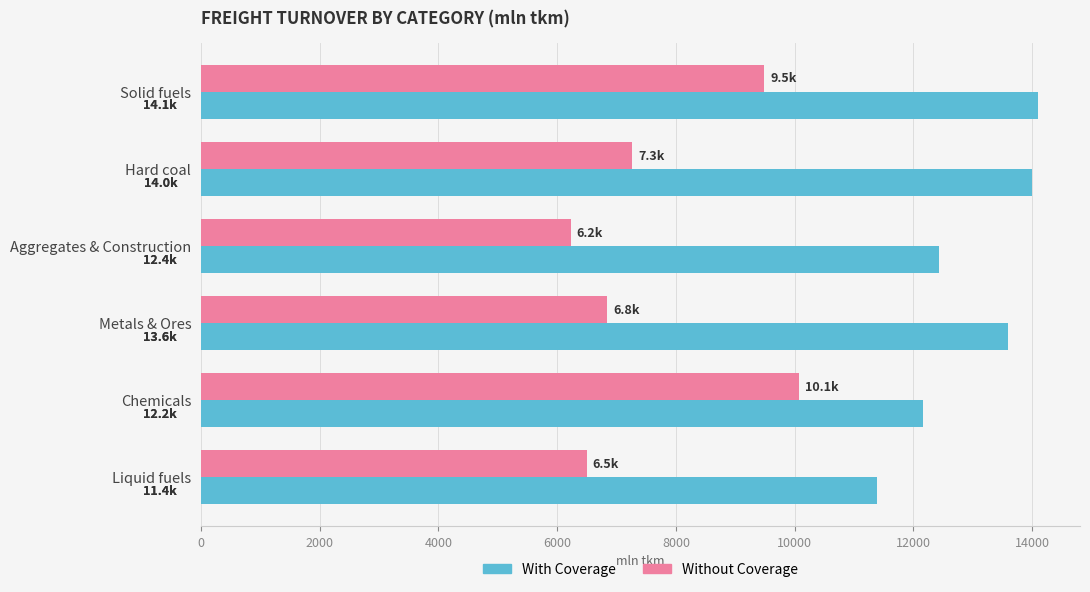

List the series in order of their overall mean, highest first.

With Coverage, Without Coverage